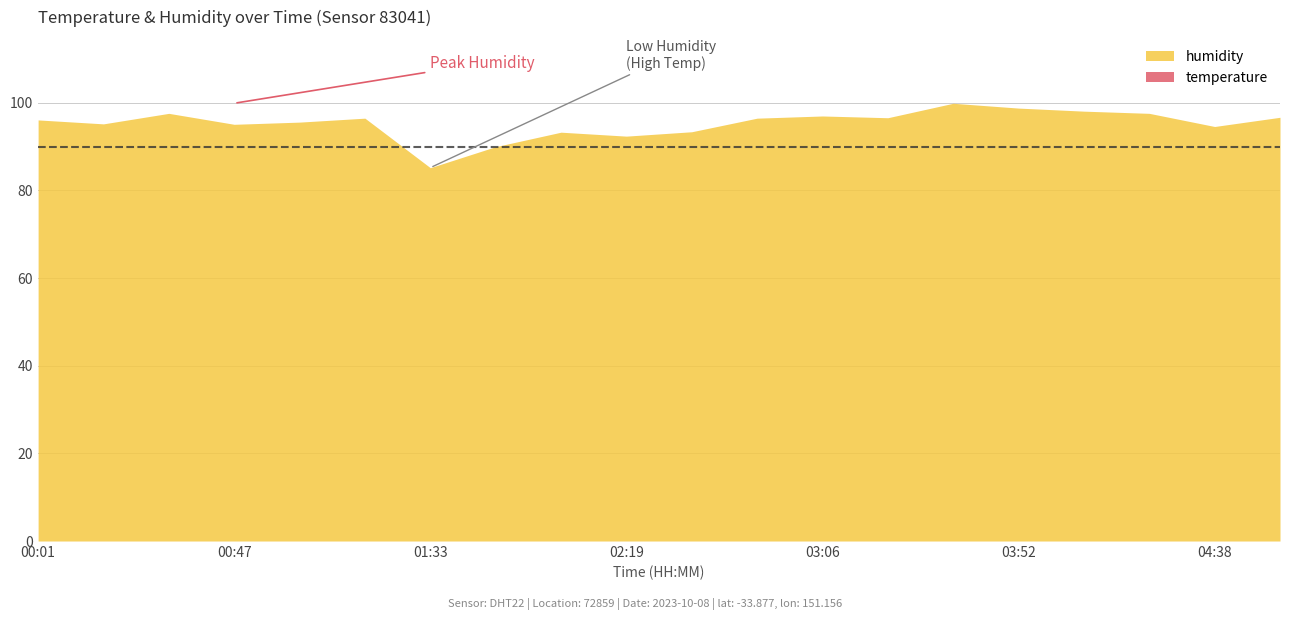

Reading left to right, extract all data points from this chart.

temperature: 00:01=21.3	00:16=21.0	00:31=20.9	00:47=21.0	01:02=21.4	01:17=21.4	01:33=25.0	01:48=24.4	02:04=23.6	02:19=22.8	02:35=22.1	02:50=21.4	03:06=20.9	03:21=20.4	03:36=20.2	03:52=20.0	04:07=20.3	04:22=20.9	04:38=21.1	04:53=21.3
humidity: 00:01=96.1	00:16=95.2	00:31=97.6	00:47=95.1	01:02=95.6	01:17=96.5	01:33=85.2	01:48=90.0	02:04=93.3	02:19=92.4	02:35=93.4	02:50=96.5	03:06=97.0	03:21=96.6	03:36=99.9	03:52=98.8	04:07=98.1	04:22=97.6	04:38=94.6	04:53=96.7